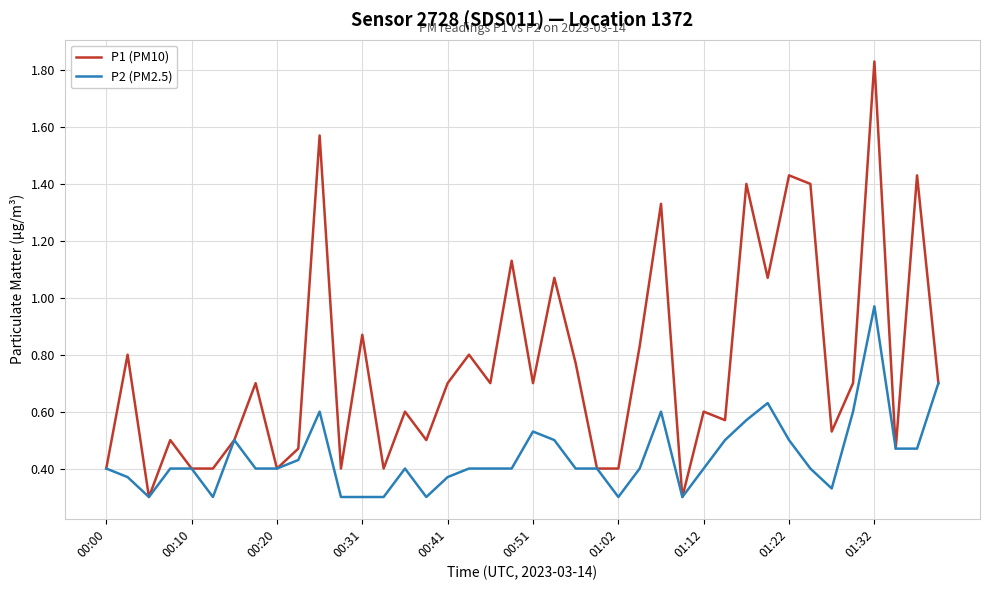

Which series has the largest range (max minus min)?

P1 (PM10)